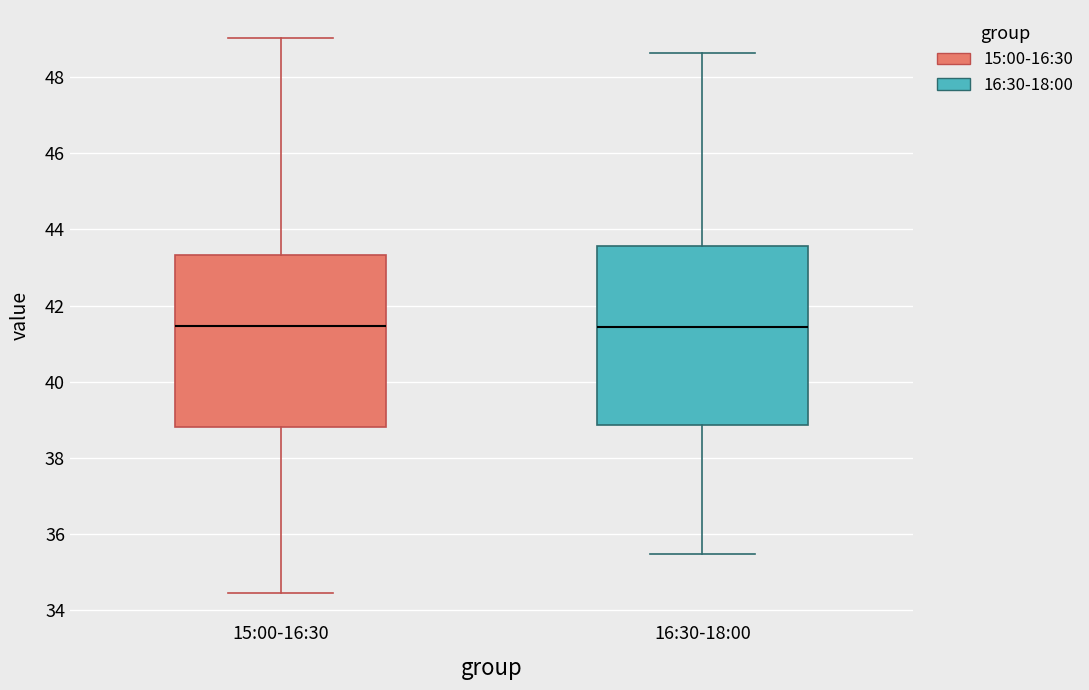

Where does the median line of the box for 16:30-18:00 sit on the y-axis? The values are not printed on the chart, so give them approximately, as read against the axis.

41.4